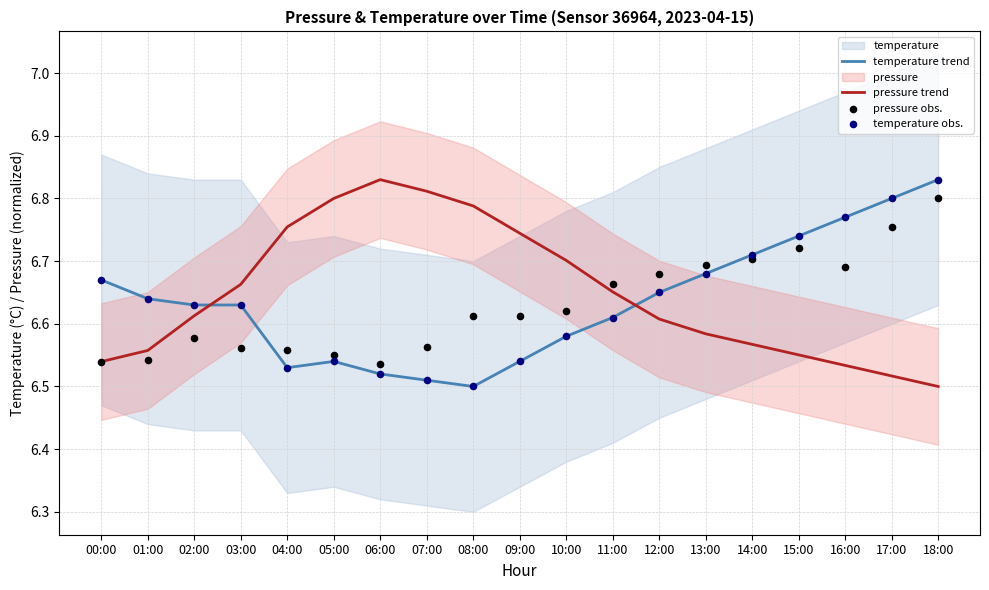

Which series contains the lowest Y value?

temperature trend